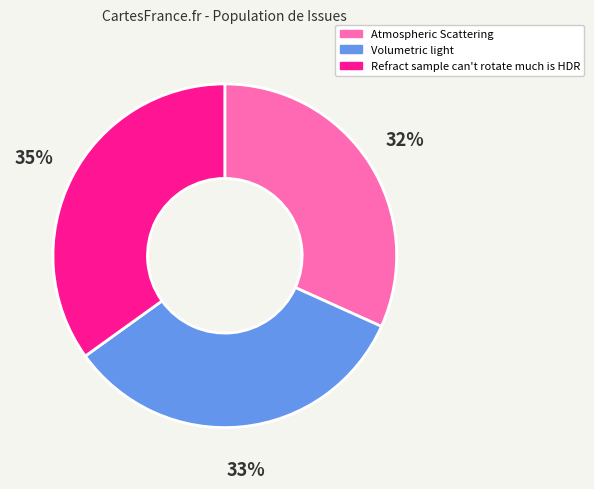

Count the number of slices in the pie.

3